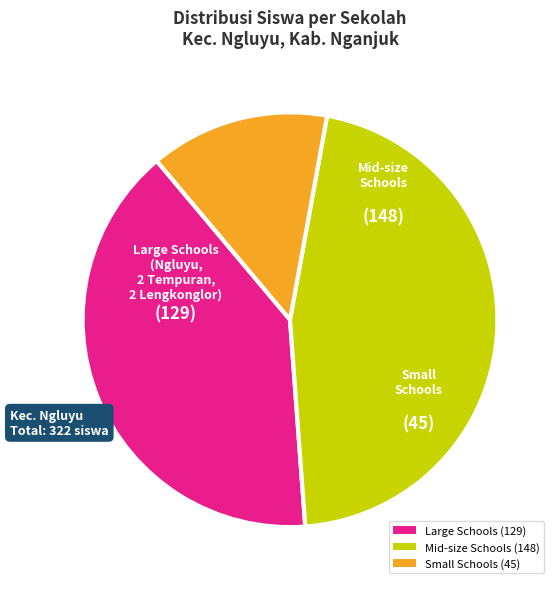

Is there a majority slice in this chart?

No